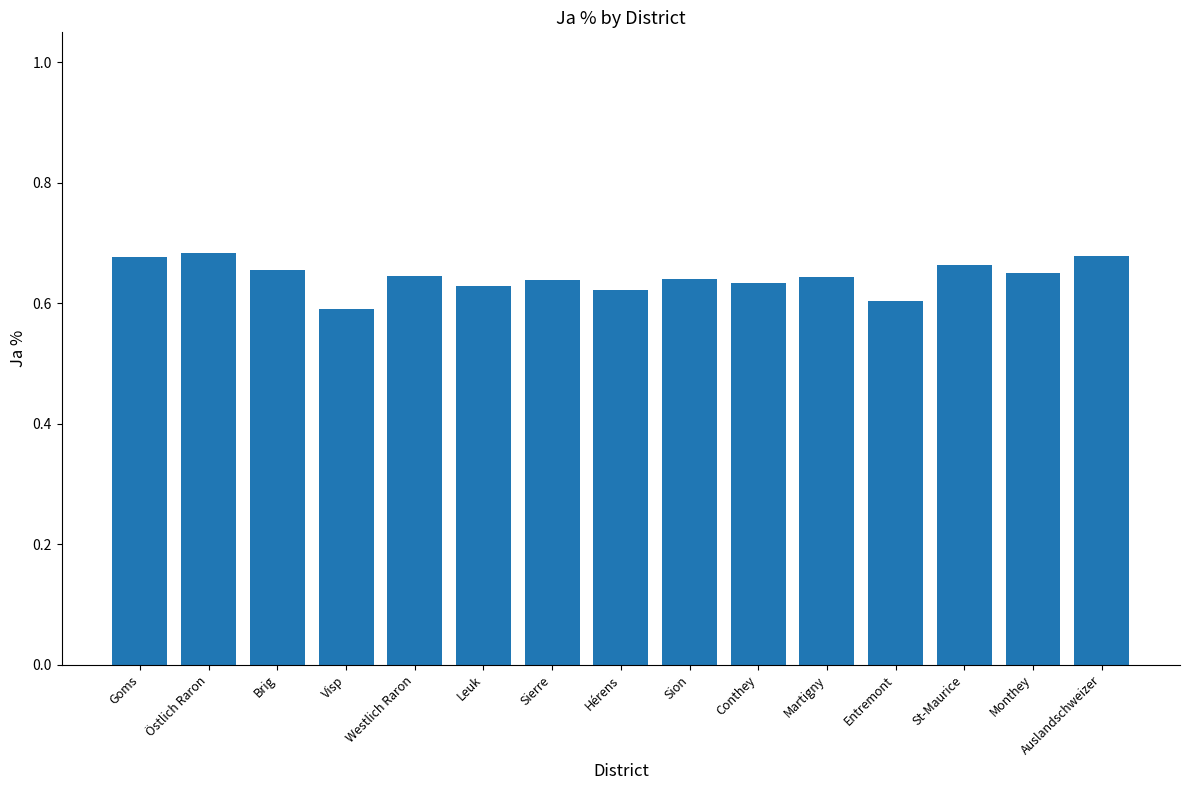

What is the sum of the values at Monthey and Sion?

1.3